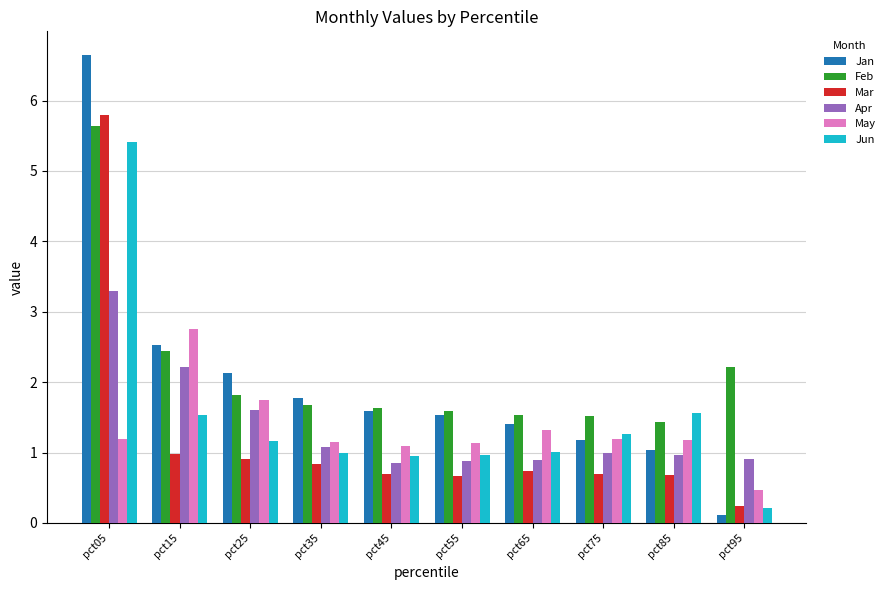

Rank the series by their maximum value, from lowest to highest.

May, Apr, Jun, Feb, Mar, Jan